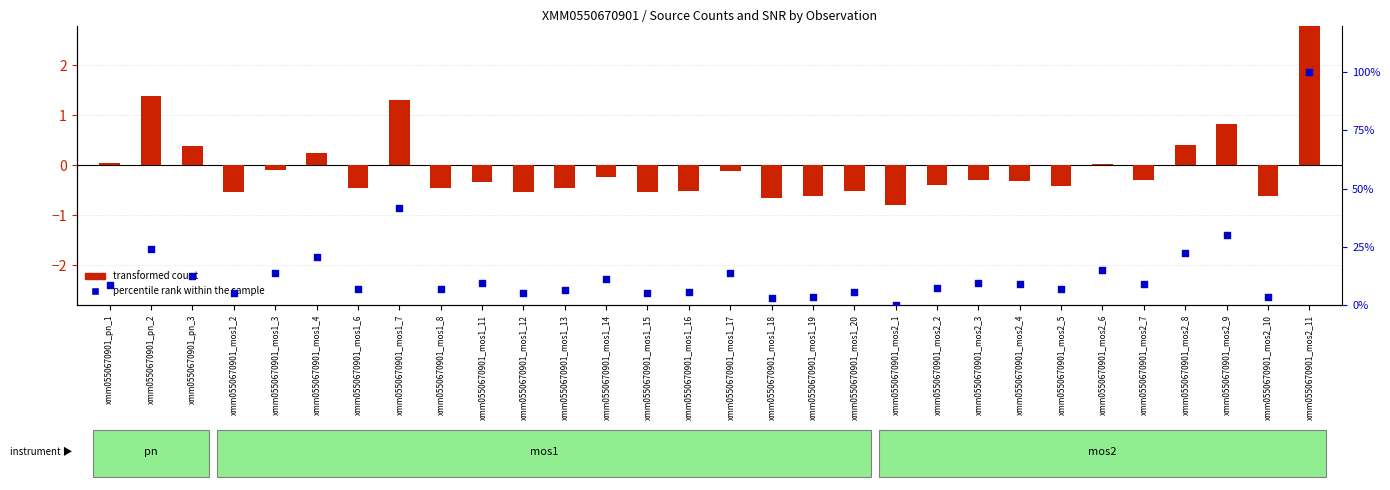

What are all the series names shown in the legend?

transformed count, percentile rank within the sample